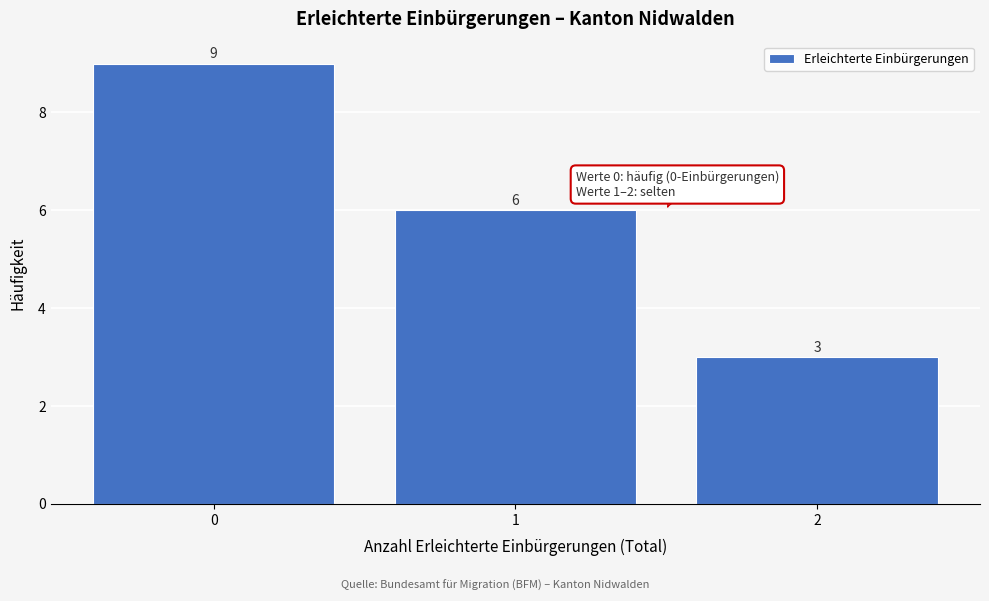

Reading left to right, what are all the values shown in this chart?

9	6	3